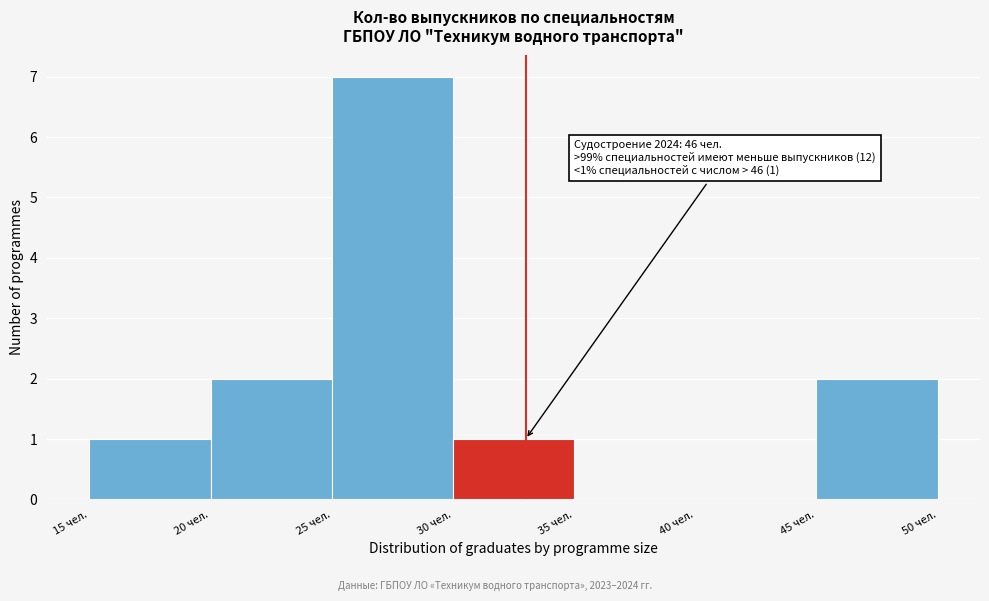

Over which range of the x-axis is the bar tallest?

25 to 30